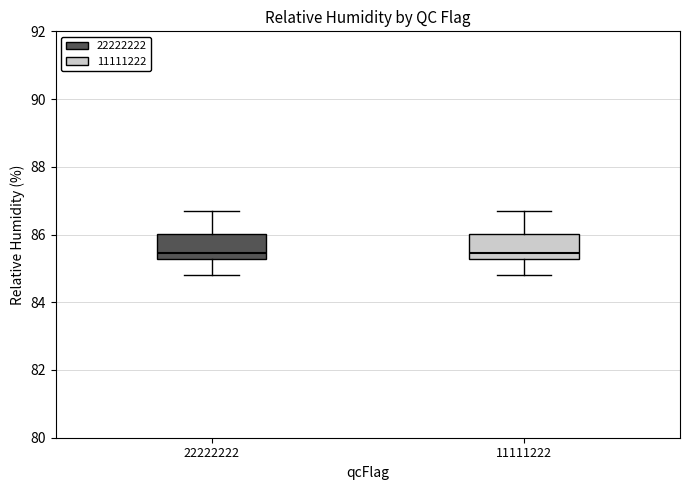

Reading left to right, transcribe this box plot: for each box, give where its median line is, the range the box spans, and where its two whiskers end, as read against the y-axis. The values are not printed on the chart, so give them approximately, as read against the axis.

22222222: median 85.4, box 85.2 to 86.0, whiskers 84.8 to 86.8
11111222: median 85.4, box 85.2 to 86.0, whiskers 84.8 to 86.8